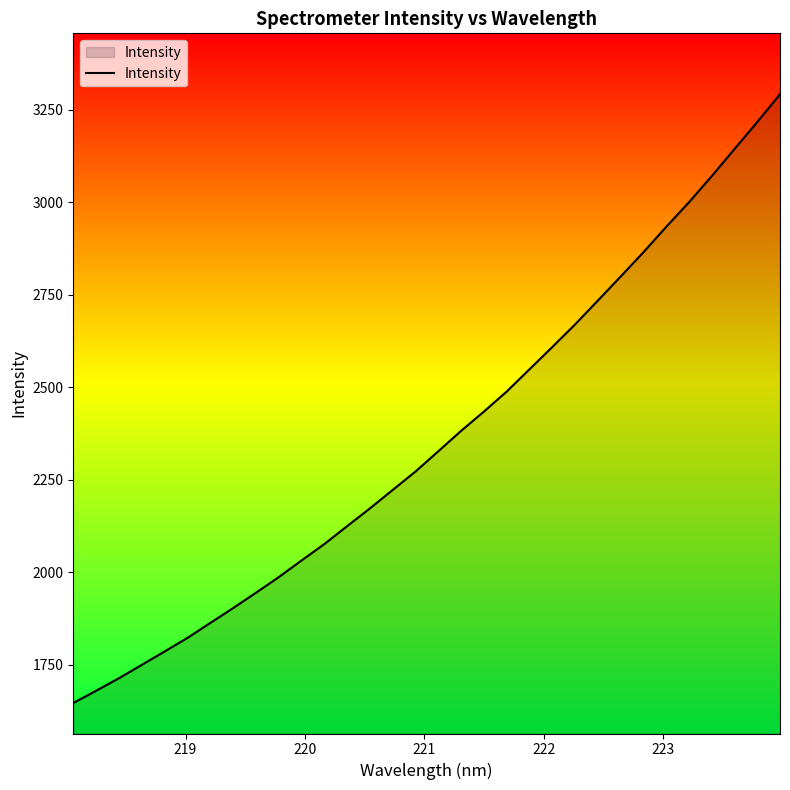

What is the greatest value displayed?

3291.9